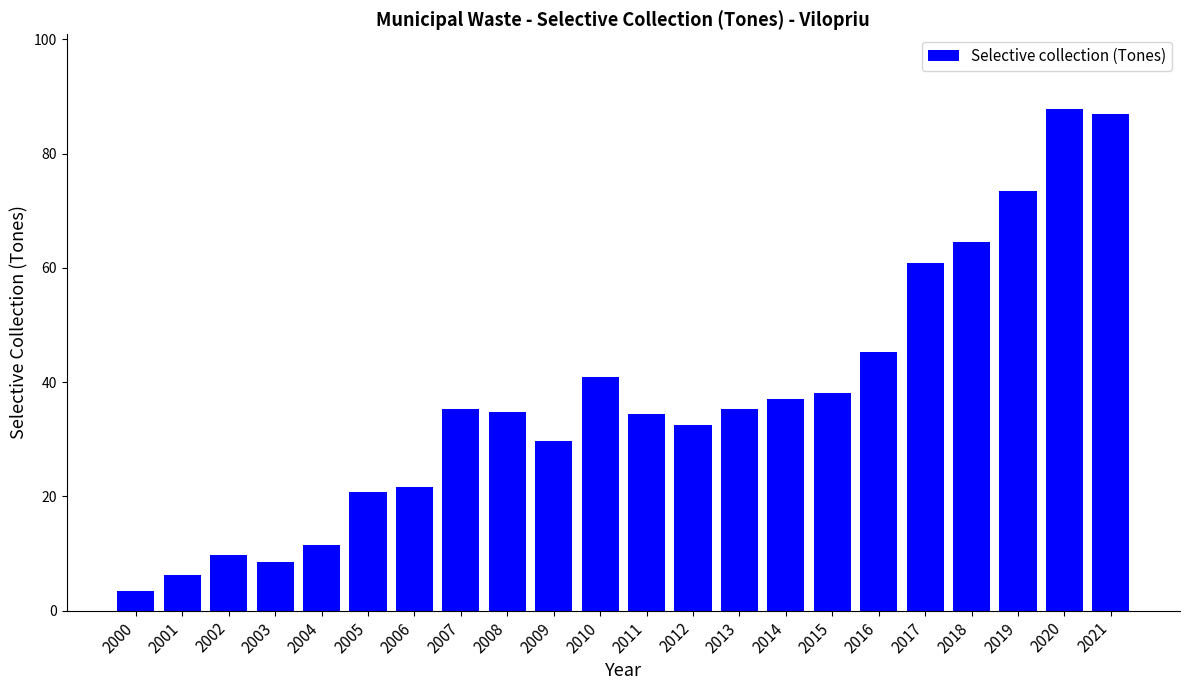

What is the difference between the values at 2015 and 2006?

16.6